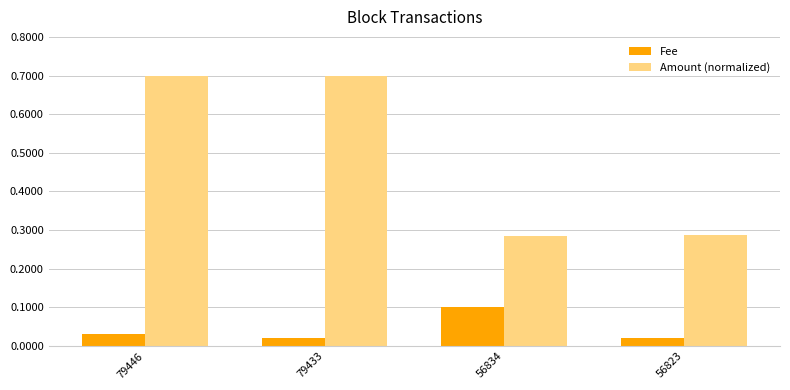

What is the maximum value for Amount (normalized)?

0.7